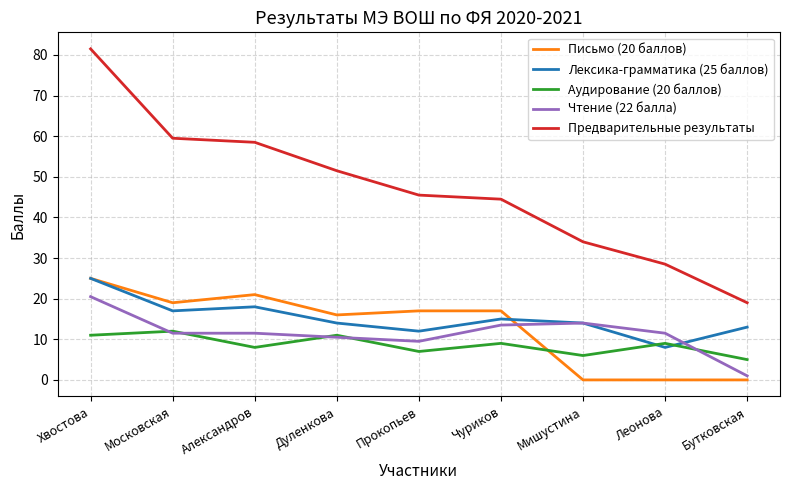

Which series has the largest total across all categories?

Предварительные результаты